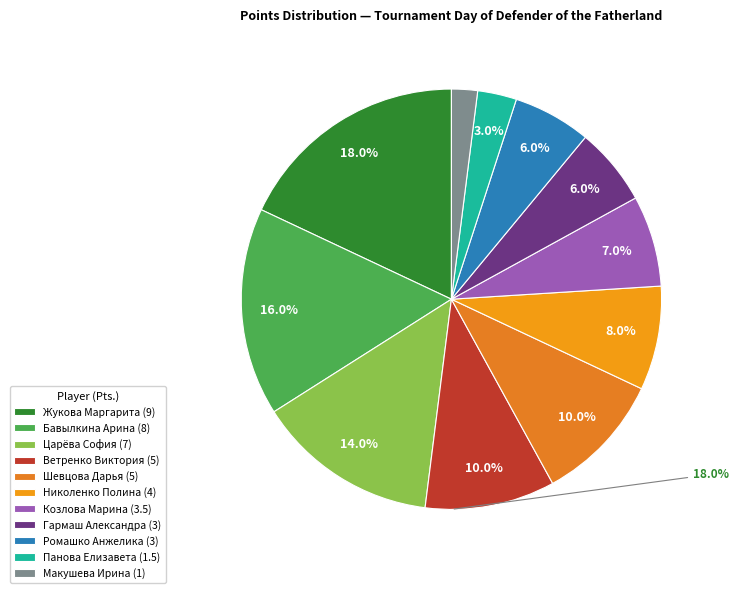

How many segments does this pie chart have?

11